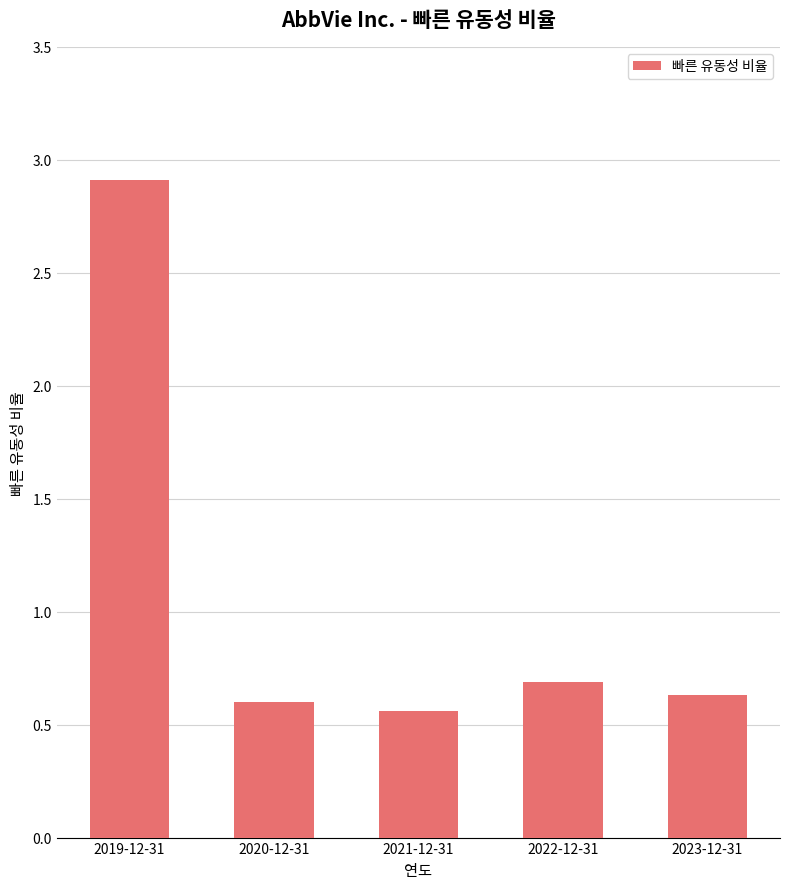

What is the difference between the values at 2020-12-31 and 2022-12-31?

0.1